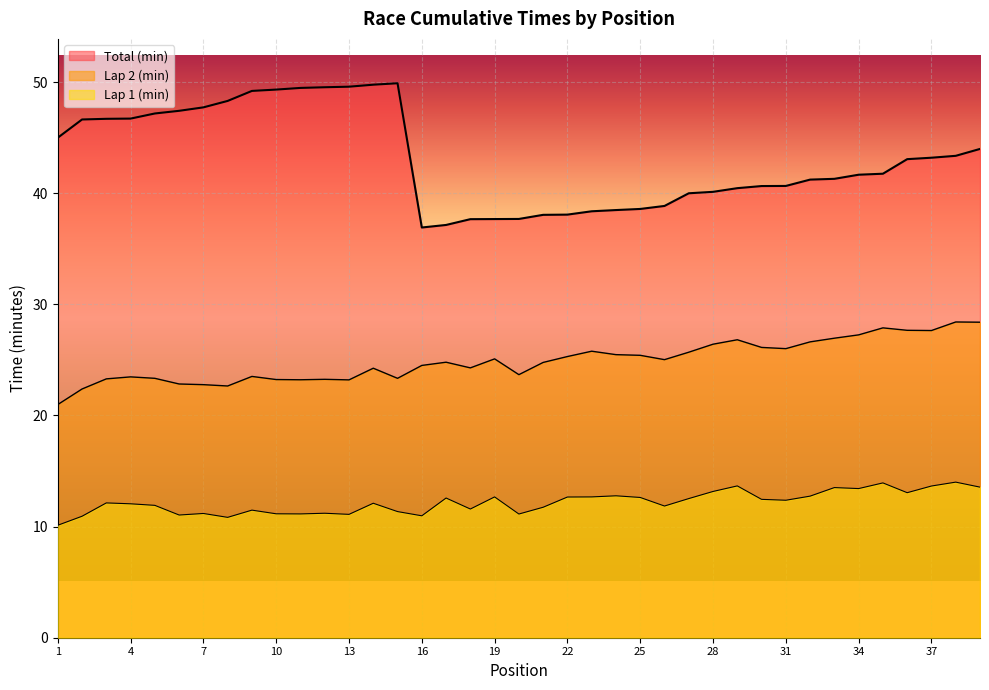

Is the value of Lap 2 (min) at 21 greater than the value of Lap 1 (min) at 21?

Yes